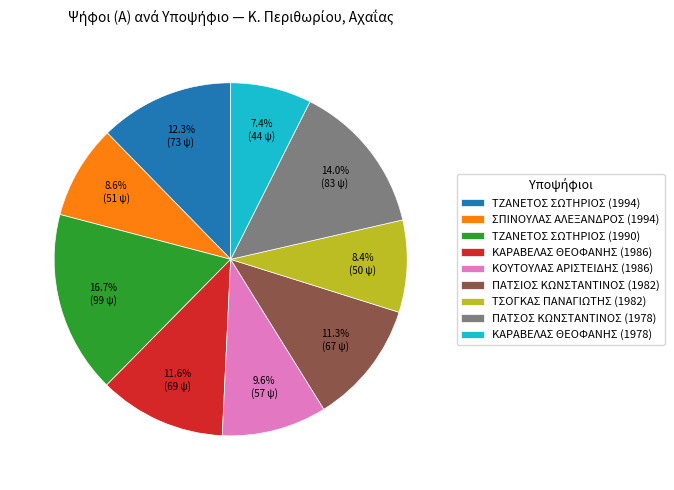

Which slice is the smallest?

ΚΑΡΑΒΕΛΑΣ ΘΕΟΦΑΝΗΣ (1978)